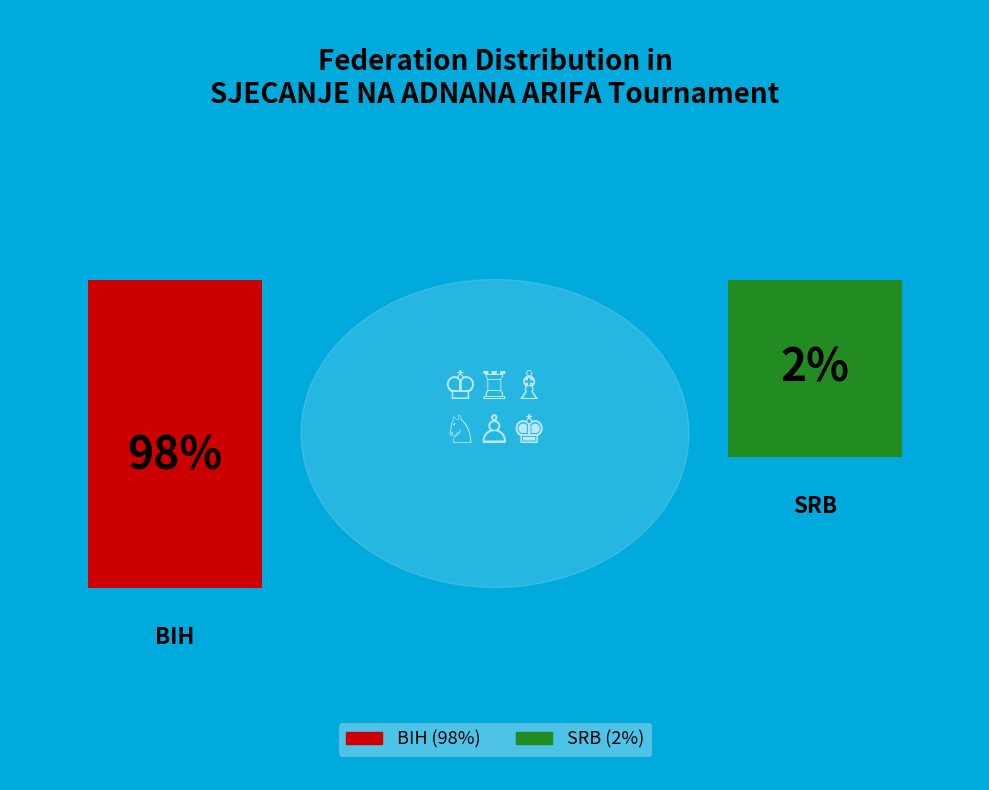

Does BIH represent more than half of the total?

Yes